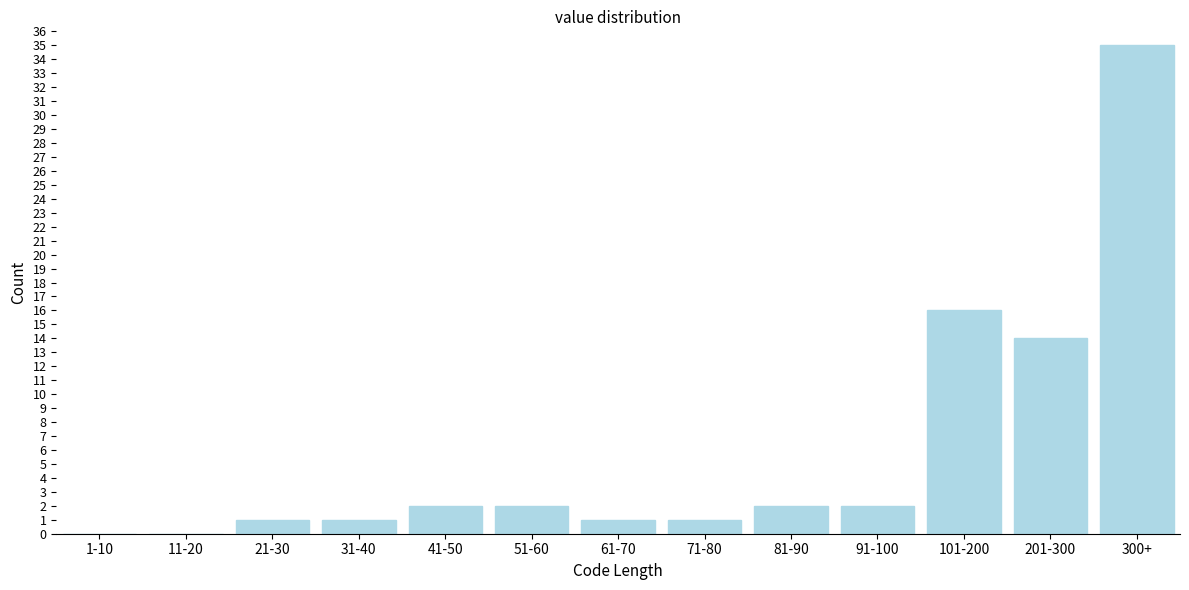

Reading left to right, transcribe all the data shown in this chart.

1-10=0	11-20=0	21-30=1	31-40=1	41-50=2	51-60=2	61-70=1	71-80=1	81-90=2	91-100=2	101-200=16	201-300=14	300+=35